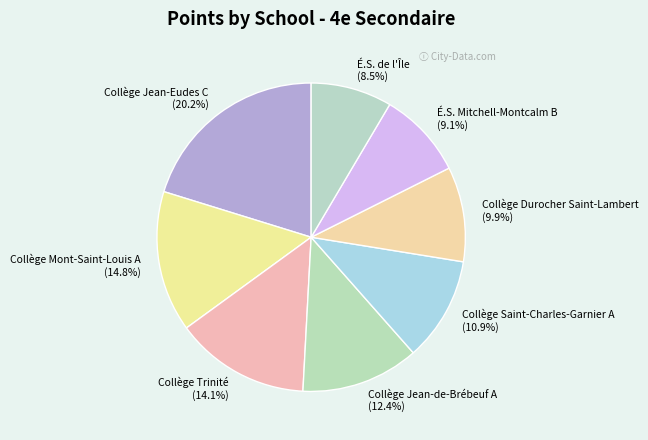

True or false: Collège Saint-Charles-Garnier A accounts for 1% of the total.

False